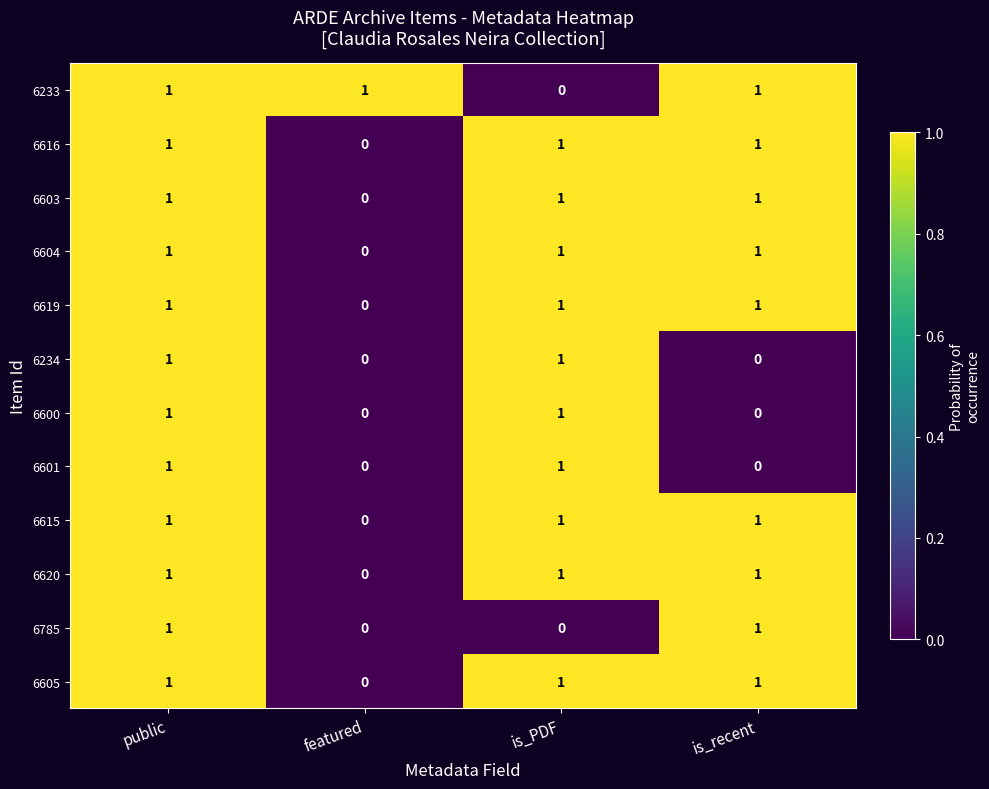

What is the sum of all 6605 values?

3